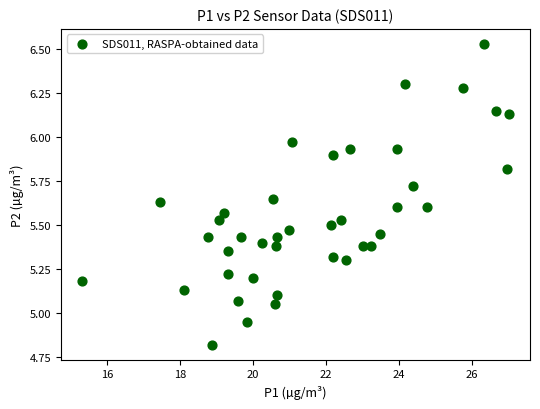

What is the range of Y values (max minus min)?

1.7